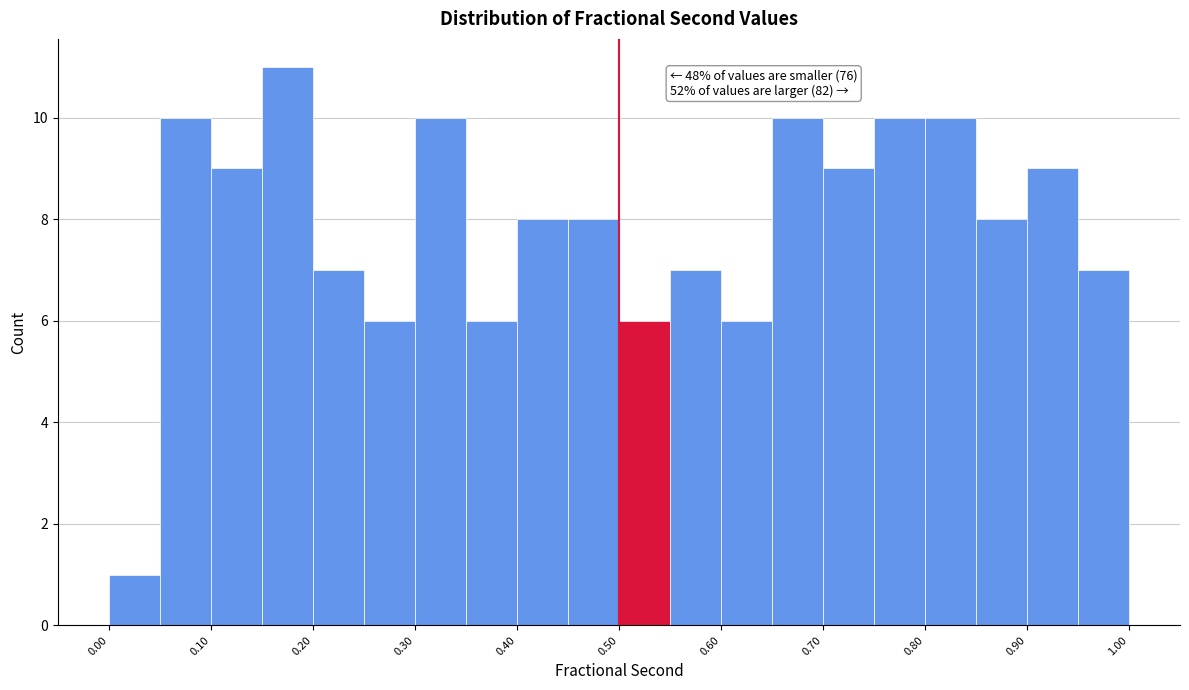

Which range on the x-axis has the tallest bar?

0.15 to 0.20